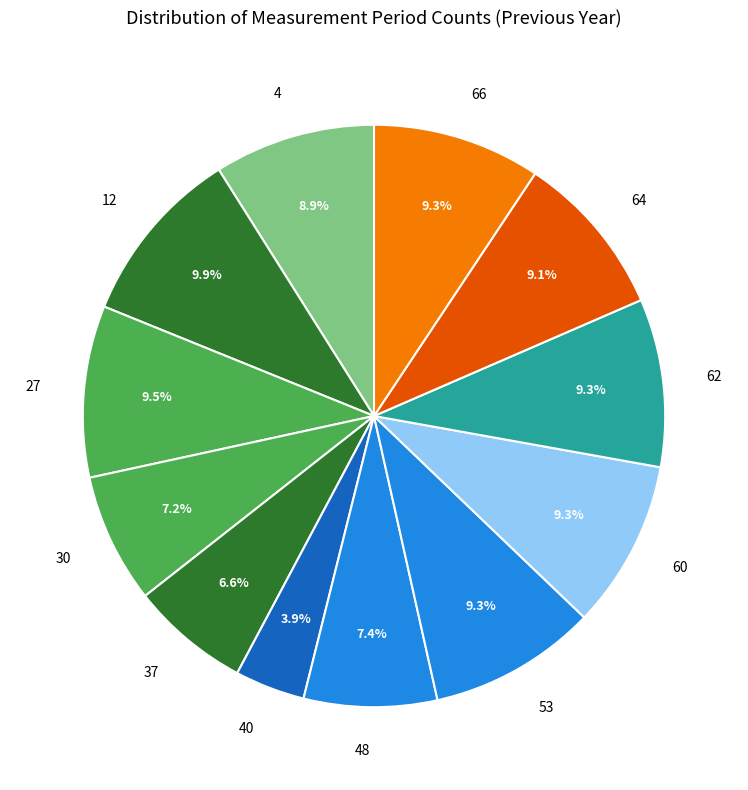

Is 40 the majority of the pie?

No